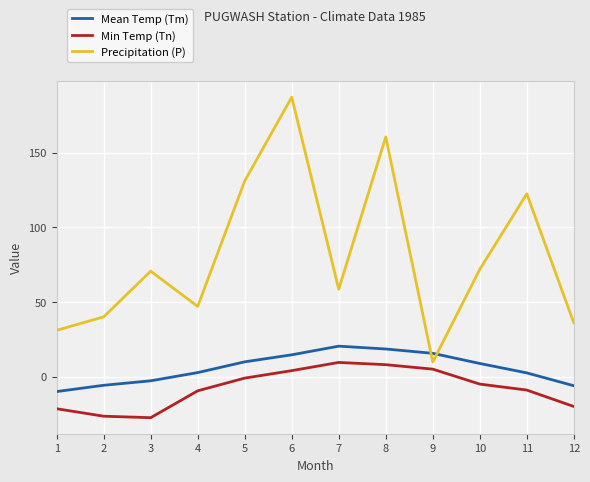

True or false: Min Temp (Tn) and Mean Temp (Tm) intersect in this chart.

False